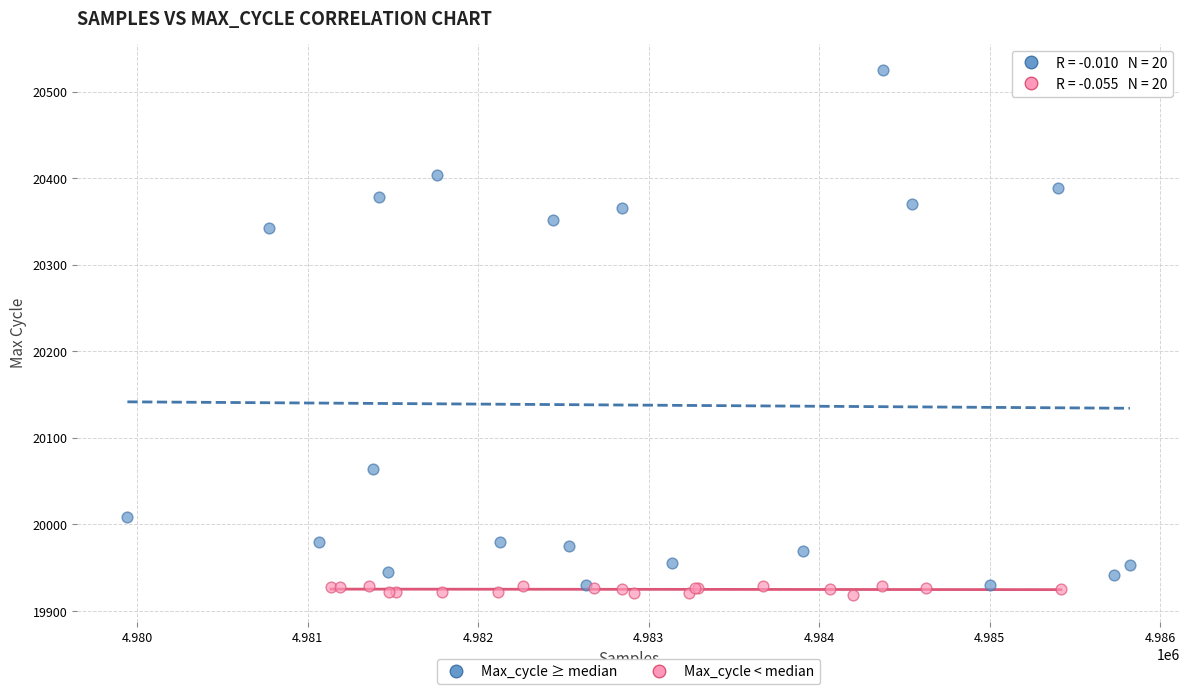

Which series reaches the minimum Y coordinate?

Max_cycle < median